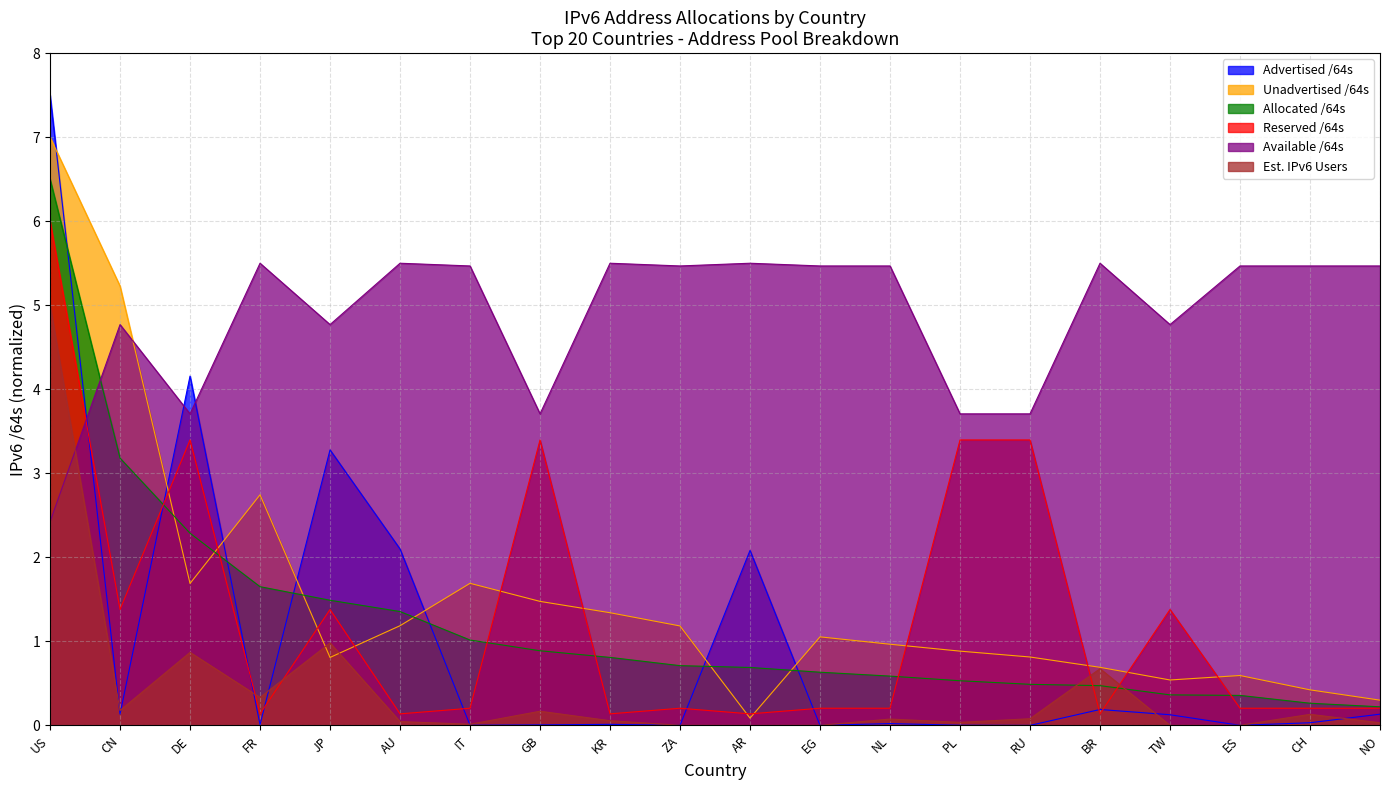

At which category is the sum across all series the highest?

US